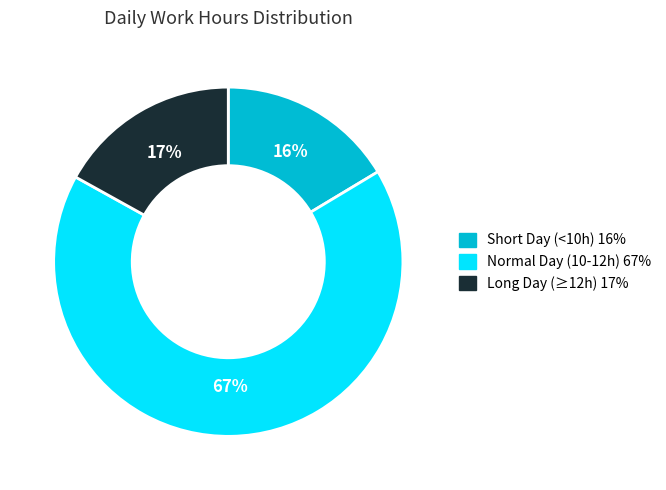

How many segments does this pie chart have?

3